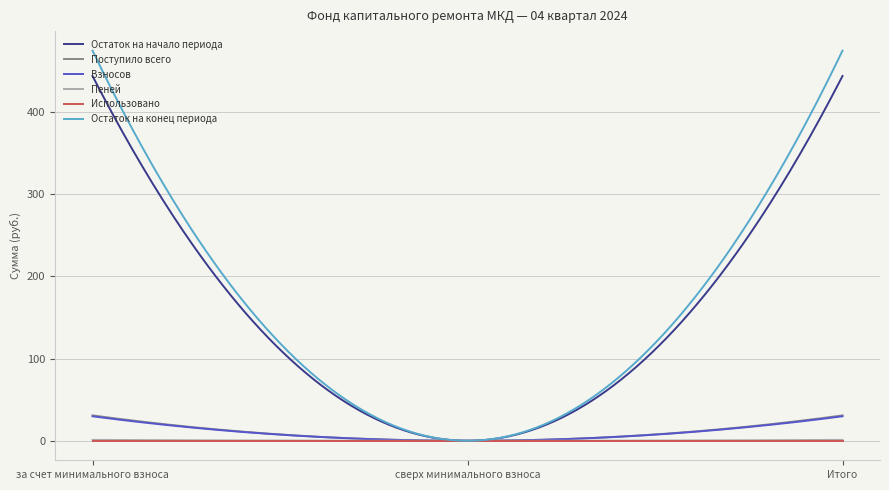

What is the maximum value for Взносов?

29.8